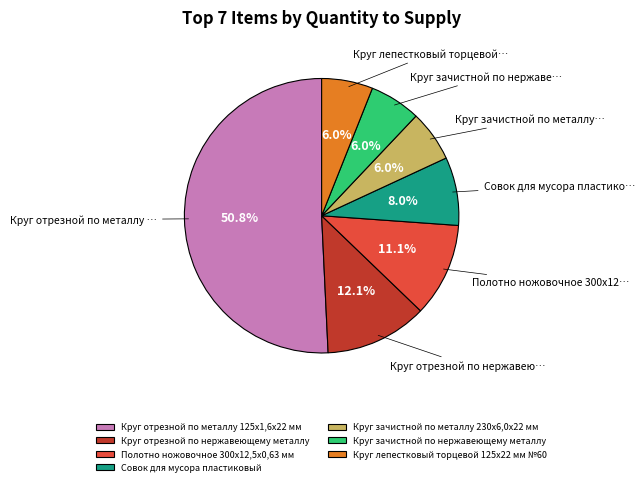

Between Полотно ножовочное 300х12,5х0,63 мм and Круг лепестковый торцевой 125х22 мм №60, which is larger?

Полотно ножовочное 300х12,5х0,63 мм